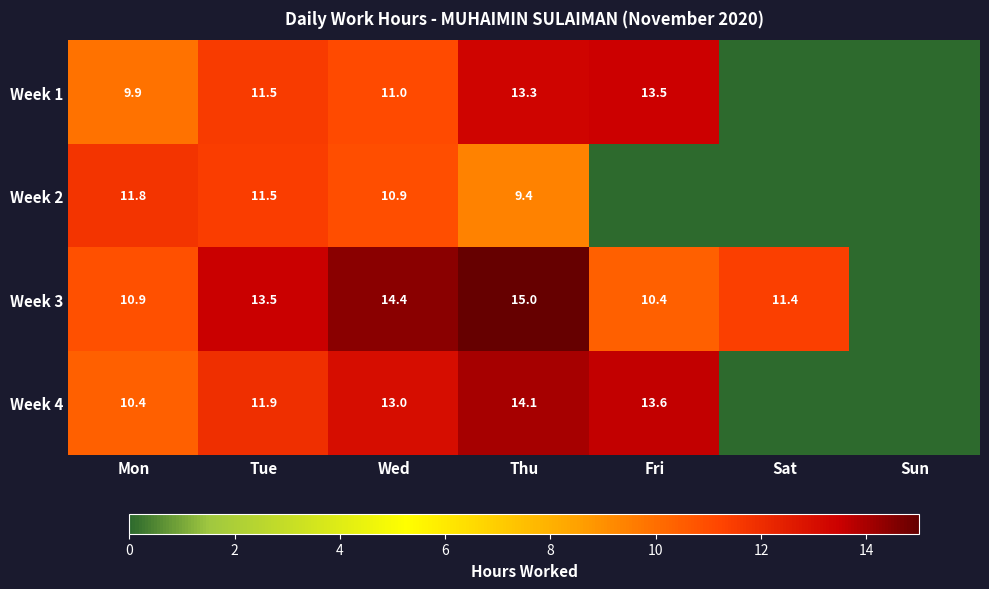

At how many categories does at least one series exceed 4?

6